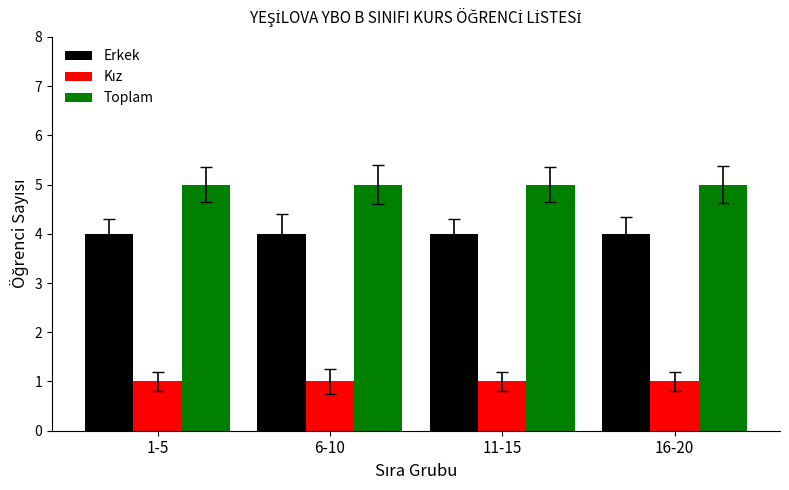

Is it true that Toplam equals 5 at 11-15?

True